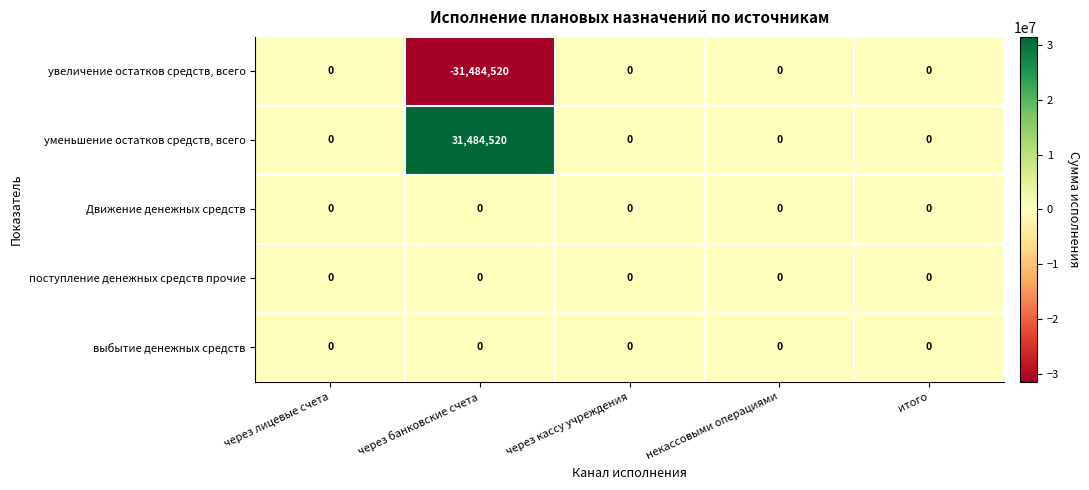

Which series has the largest total across all categories?

уменьшение остатков средств, всего